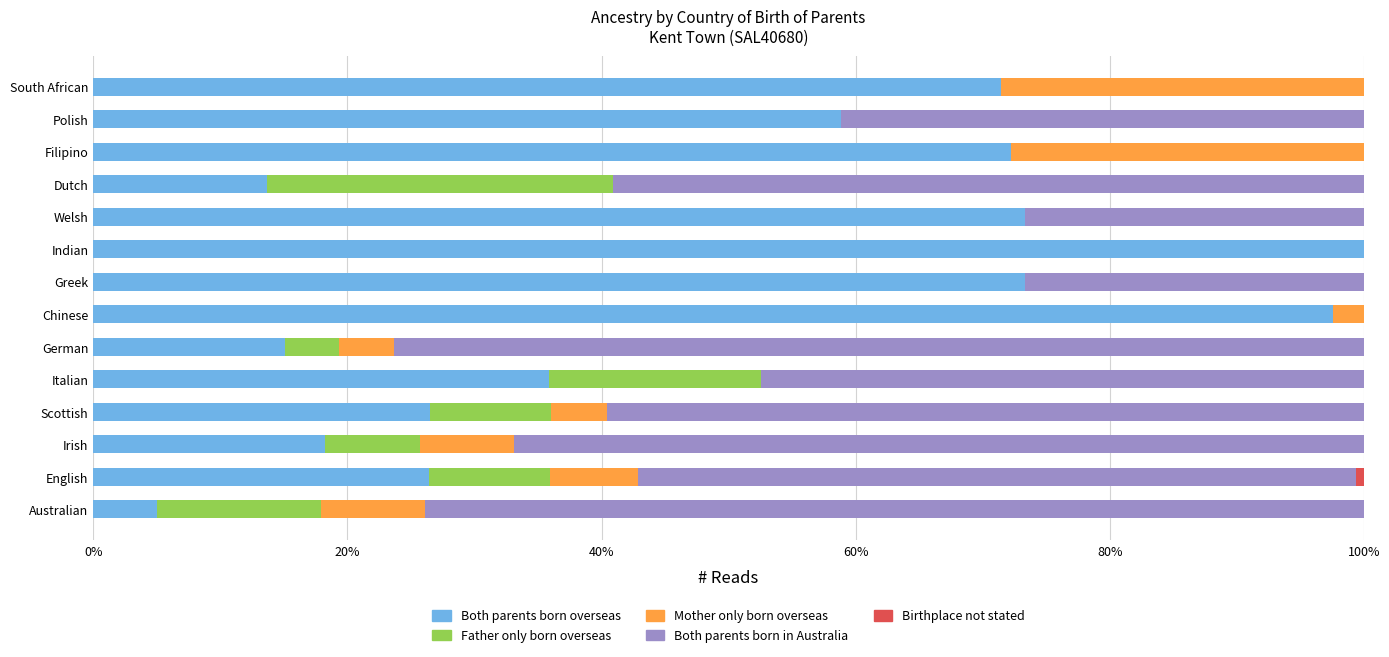

What is the total value across all series at Filipino?

100.0